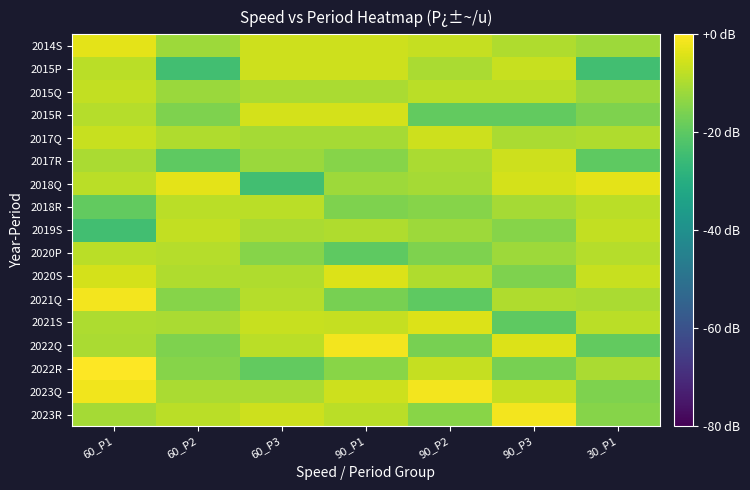

Which has a higher value, 90_P3 or 90_P1?

90_P3